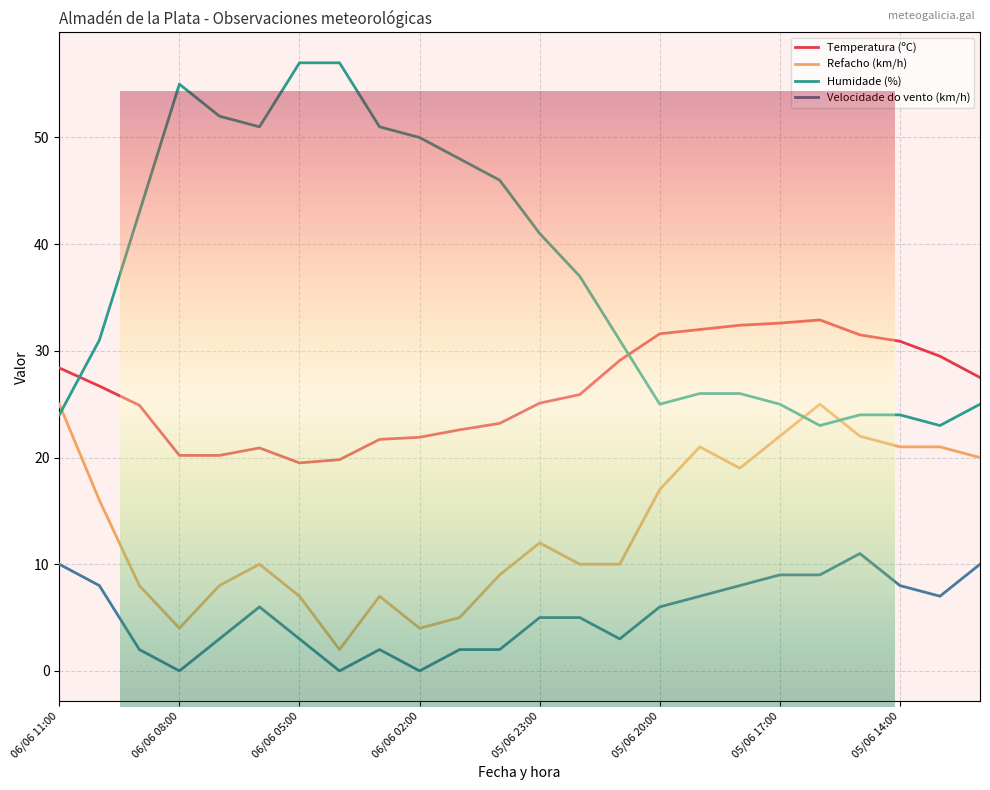

Reading right to left, transcribe all the data shown in this chart.

Temperatura (ºC): 05/06 12:00=27.5	05/06 13:00=29.5	05/06 14:00=30.9	05/06 15:00=31.5	05/06 16:00=32.9	05/06 17:00=32.6	05/06 18:00=32.4	05/06 19:00=32.0	05/06 20:00=31.6	05/06 21:00=29.1	05/06 22:00=25.9	05/06 23:00=25.1	06/06 00:00=23.2	06/06 01:00=22.6	06/06 02:00=21.9	06/06 03:00=21.7	06/06 04:00=19.8	06/06 05:00=19.5	06/06 06:00=20.9	06/06 07:00=20.2	06/06 08:00=20.2	06/06 09:00=24.9	06/06 10:00=26.7	06/06 11:00=28.4
Refacho (km/h): 05/06 12:00=20.0	05/06 13:00=21.0	05/06 14:00=21.0	05/06 15:00=22.0	05/06 16:00=25.0	05/06 17:00=22.0	05/06 18:00=19.0	05/06 19:00=21.0	05/06 20:00=17.0	05/06 21:00=10.0	05/06 22:00=10.0	05/06 23:00=12.0	06/06 00:00=9.0	06/06 01:00=5.0	06/06 02:00=4.0	06/06 03:00=7.0	06/06 04:00=2.0	06/06 05:00=7.0	06/06 06:00=10.0	06/06 07:00=8.0	06/06 08:00=4.0	06/06 09:00=8.0	06/06 10:00=16.0	06/06 11:00=25.0
Humidade (%): 05/06 12:00=25.0	05/06 13:00=23.0	05/06 14:00=24.0	05/06 15:00=24.0	05/06 16:00=23.0	05/06 17:00=25.0	05/06 18:00=26.0	05/06 19:00=26.0	05/06 20:00=25.0	05/06 21:00=31.0	05/06 22:00=37.0	05/06 23:00=41.0	06/06 00:00=46.0	06/06 01:00=48.0	06/06 02:00=50.0	06/06 03:00=51.0	06/06 04:00=57.0	06/06 05:00=57.0	06/06 06:00=51.0	06/06 07:00=52.0	06/06 08:00=55.0	06/06 09:00=43.0	06/06 10:00=31.0	06/06 11:00=24.0
Velocidade do vento (km/h): 05/06 12:00=10.0	05/06 13:00=7.0	05/06 14:00=8.0	05/06 15:00=11.0	05/06 16:00=9.0	05/06 17:00=9.0	05/06 18:00=8.0	05/06 19:00=7.0	05/06 20:00=6.0	05/06 21:00=3.0	05/06 22:00=5.0	05/06 23:00=5.0	06/06 00:00=2.0	06/06 01:00=2.0	06/06 02:00=0.0	06/06 03:00=2.0	06/06 04:00=0.0	06/06 05:00=3.0	06/06 06:00=6.0	06/06 07:00=3.0	06/06 08:00=0.0	06/06 09:00=2.0	06/06 10:00=8.0	06/06 11:00=10.0